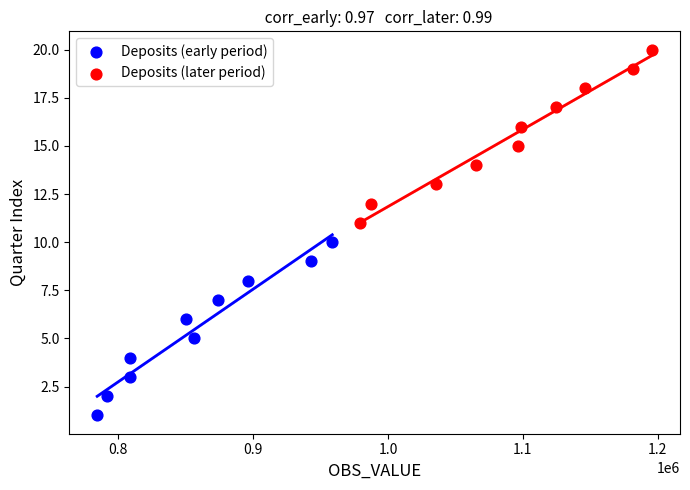

What are all the series names shown in the legend?

Deposits (early period), Deposits (later period)